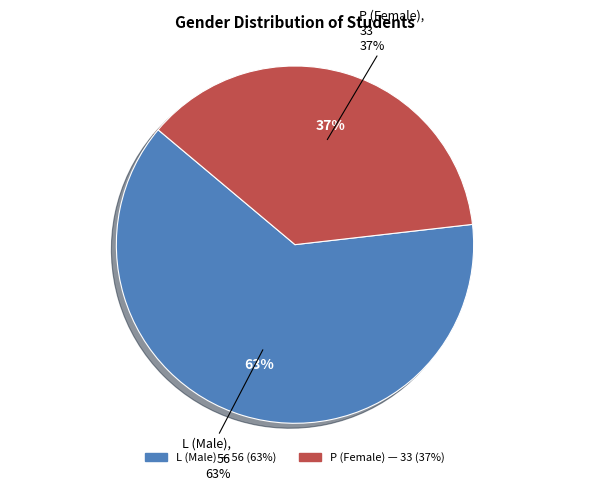

Do L and P together represent more than half of the pie?

Yes